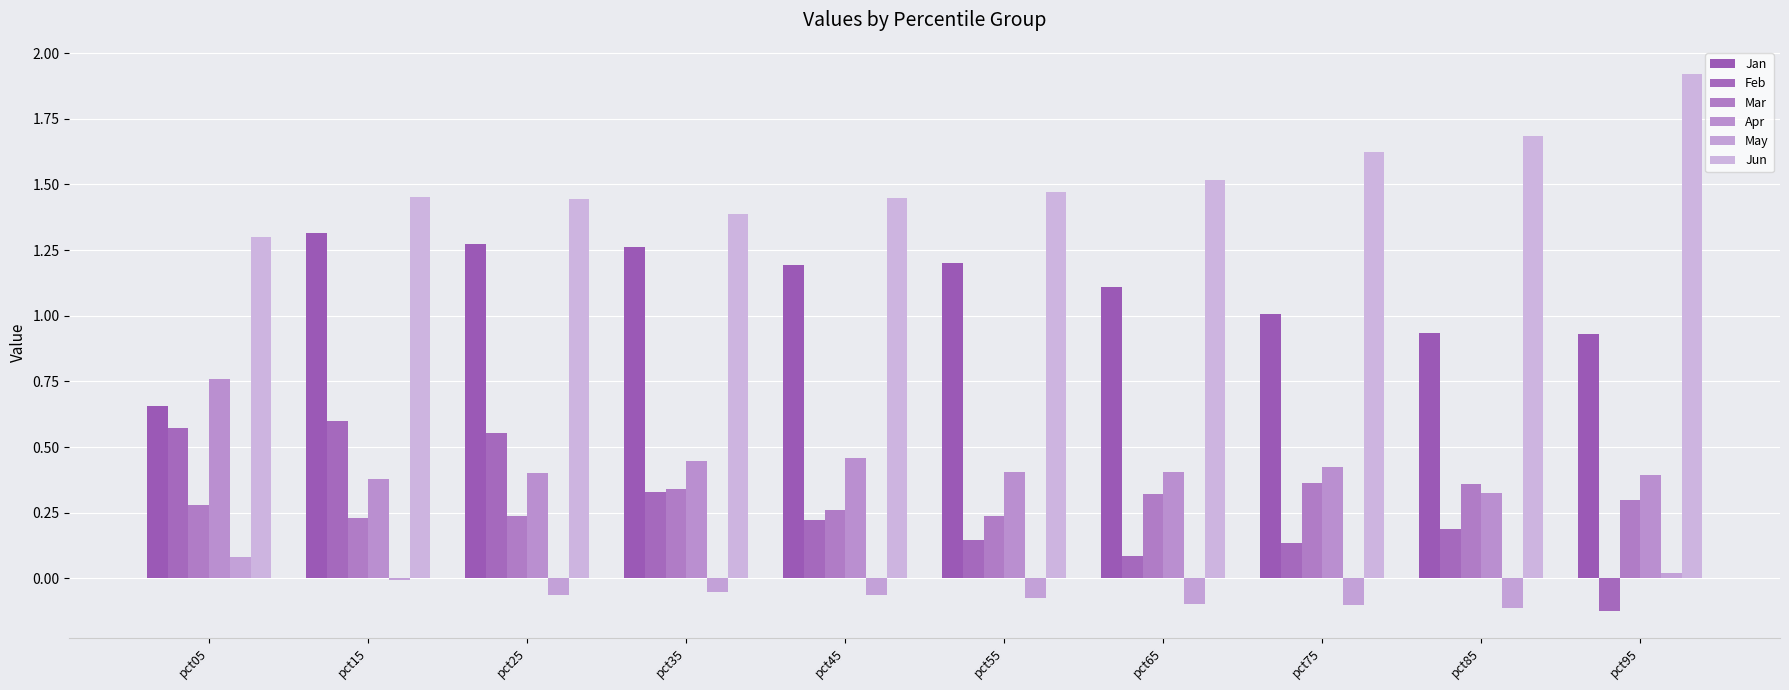

How many distinct data groups are displayed?

6